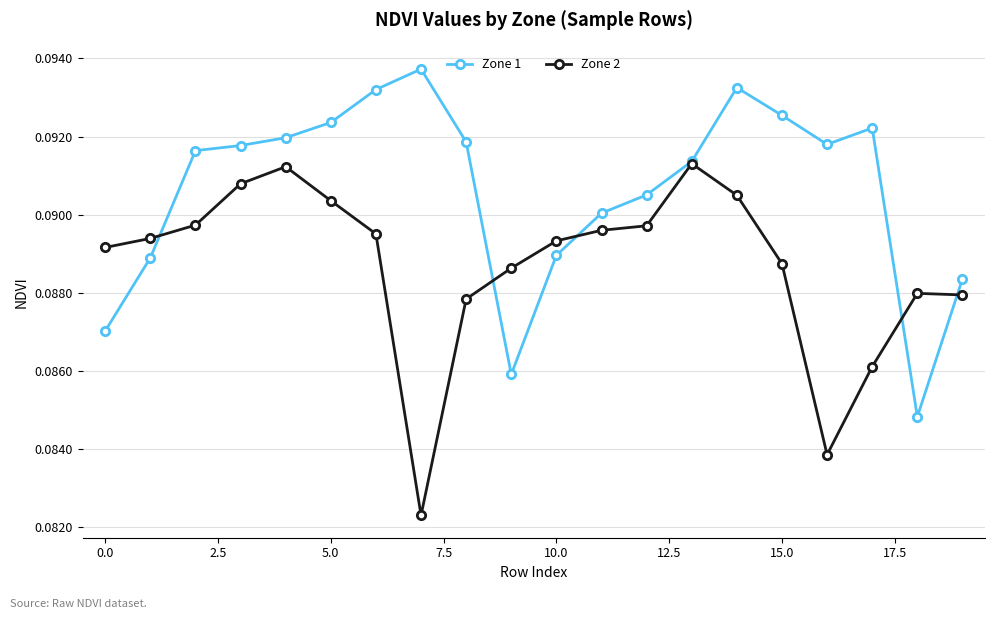

Count the Zone 1 values in the range 0 to 1.

20